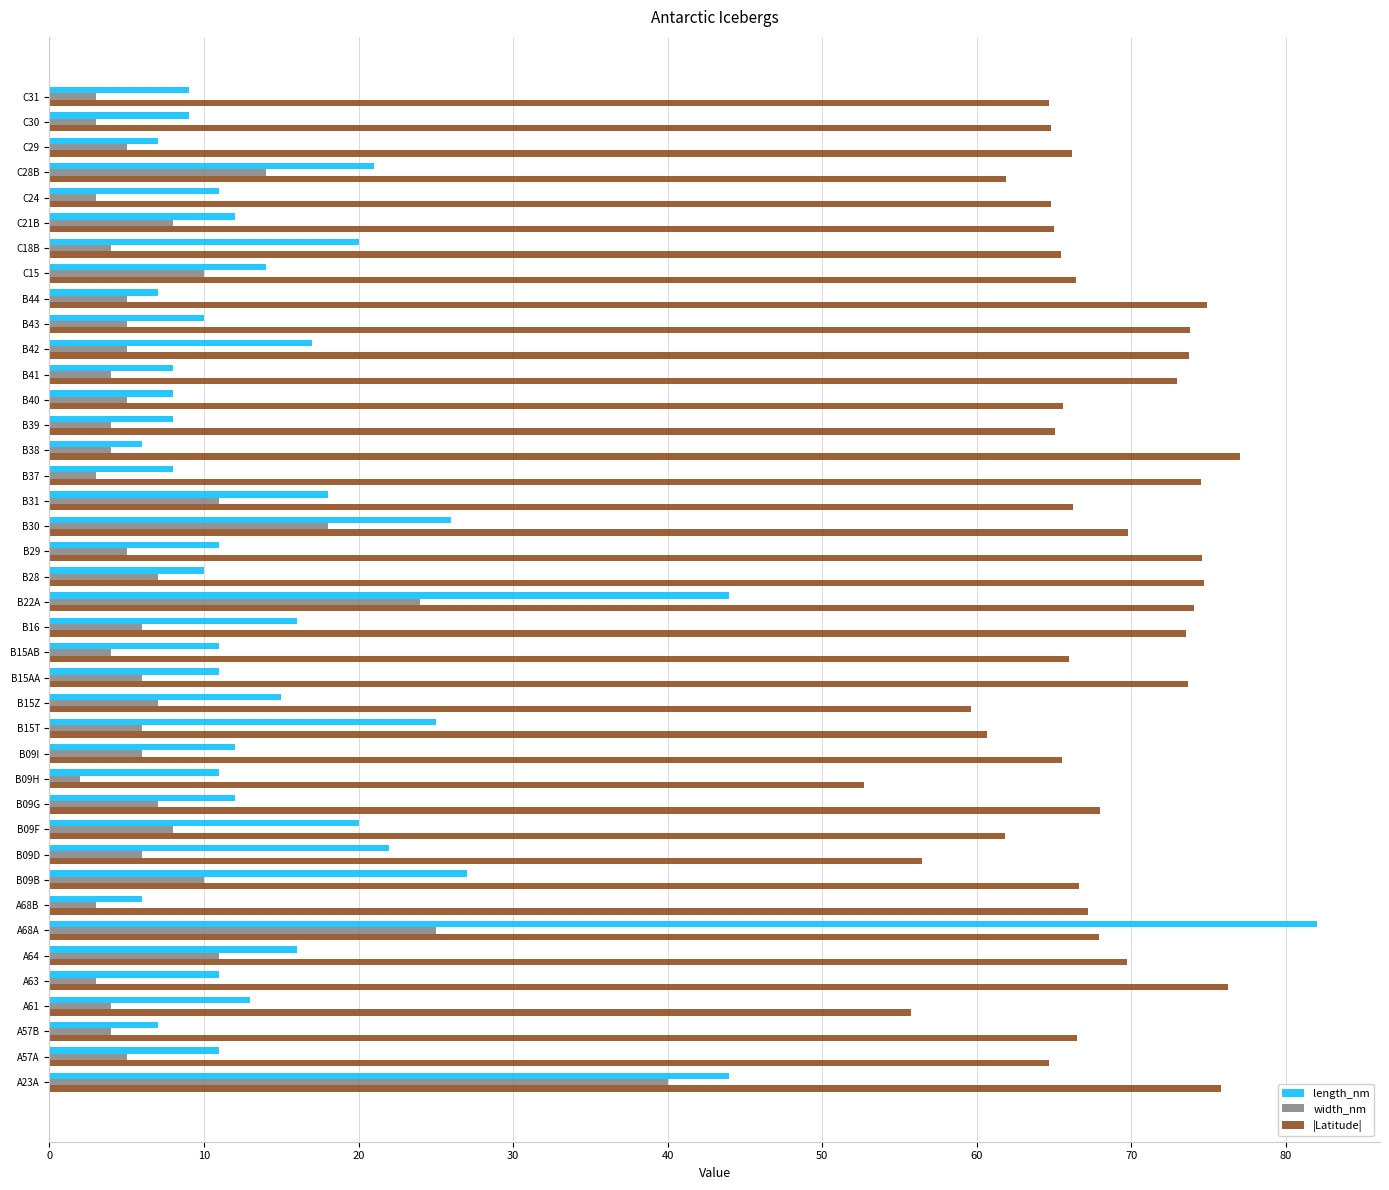

What is the minimum value shown in the chart?

2.0